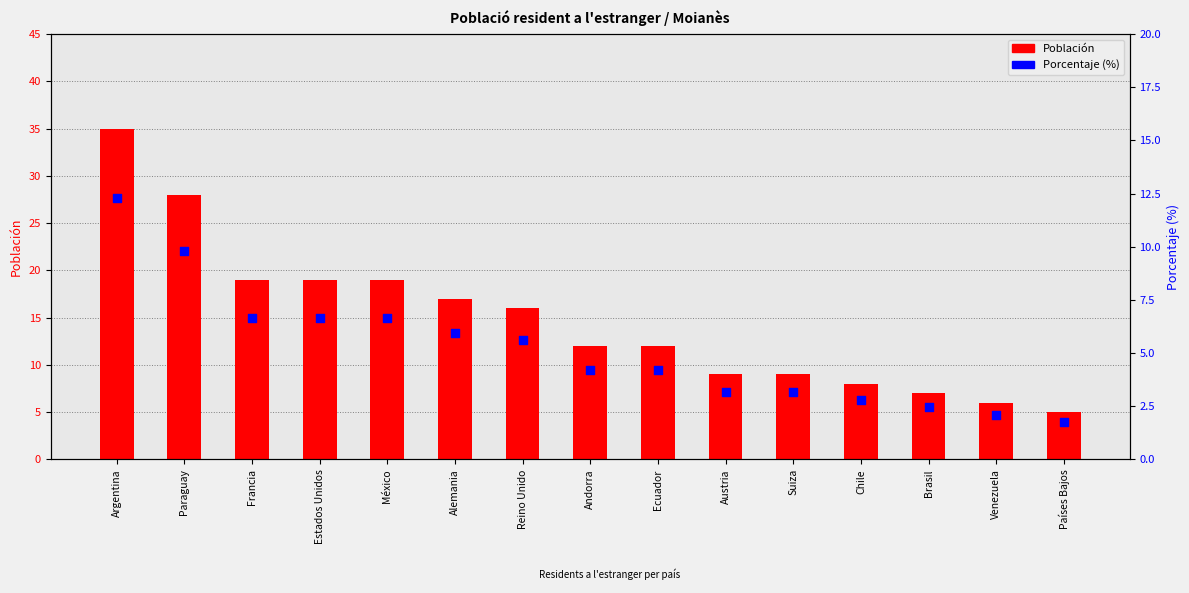

At which category is the sum across all series the highest?

Argentina